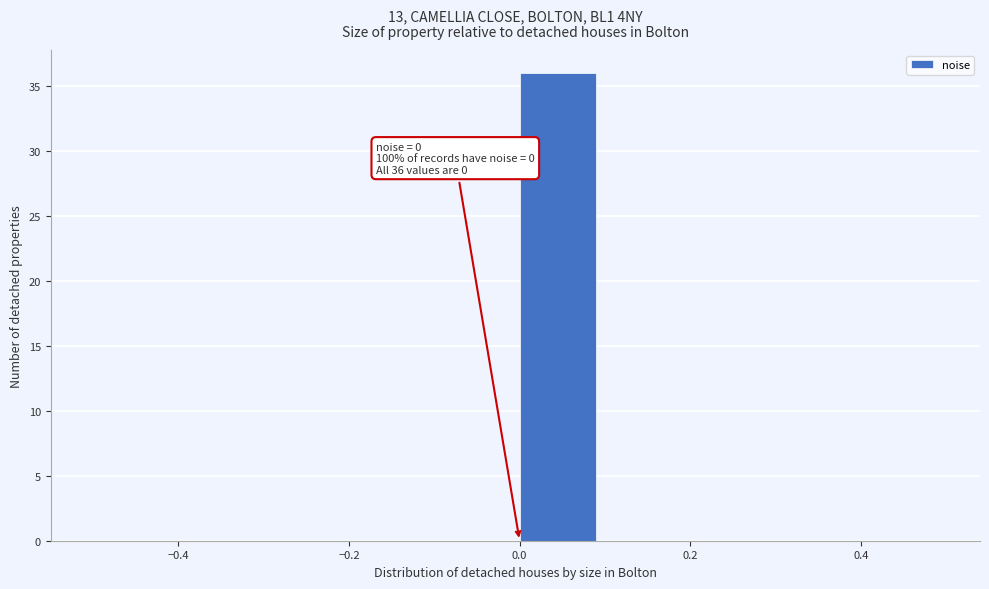

Which range on the x-axis has the tallest bar?

0.0 to 0.1